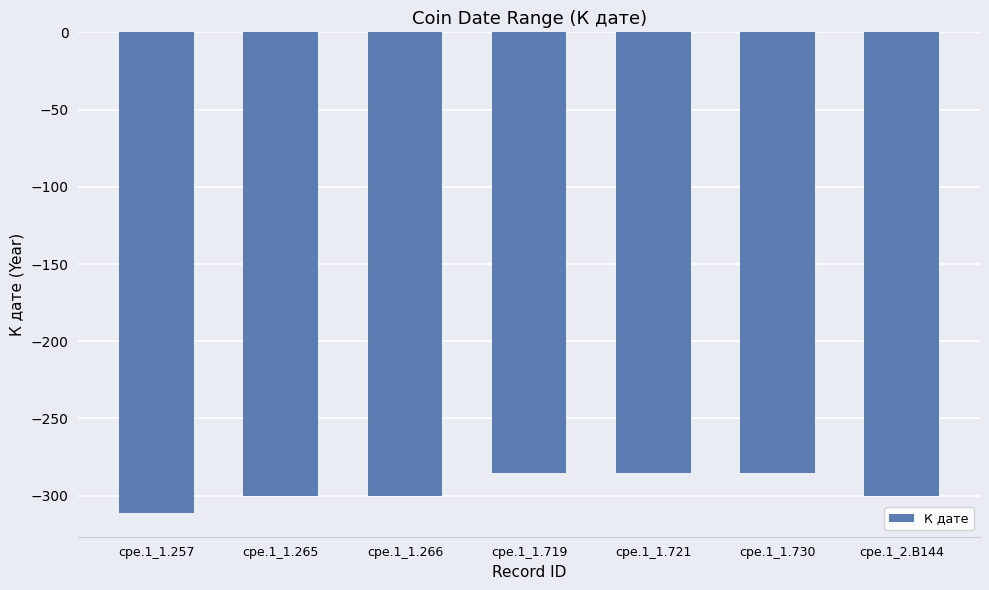

What is the maximum value shown in the chart?

-285